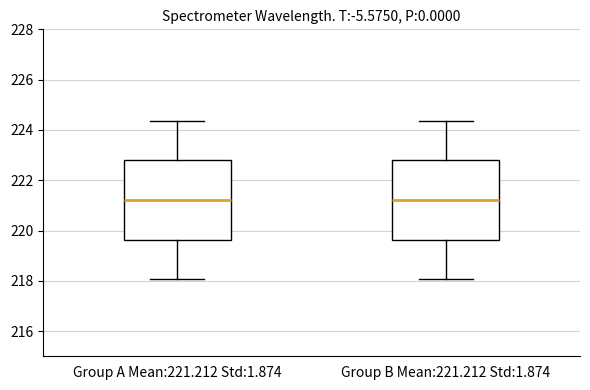

Reading left to right, transcribe this box plot: for each box, give where its median line is, the range the box spans, and where its two whiskers end, as read against the y-axis. The values are not printed on the chart, so give them approximately, as read against the axis.

Group A Mean:221.212 Std:1.874: median 221.2, box 219.6 to 222.8, whiskers 218.0 to 224.4
Group B Mean:221.212 Std:1.874: median 221.2, box 219.6 to 222.8, whiskers 218.0 to 224.4